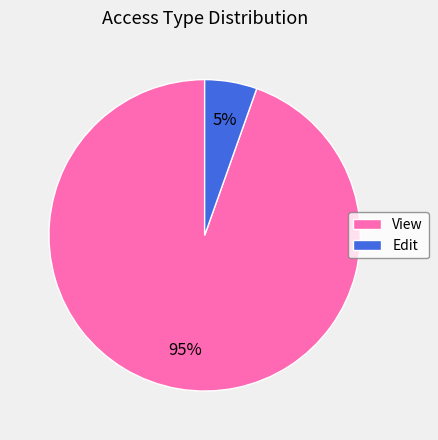

Rank the categories by value from lowest to highest.

Edit, View